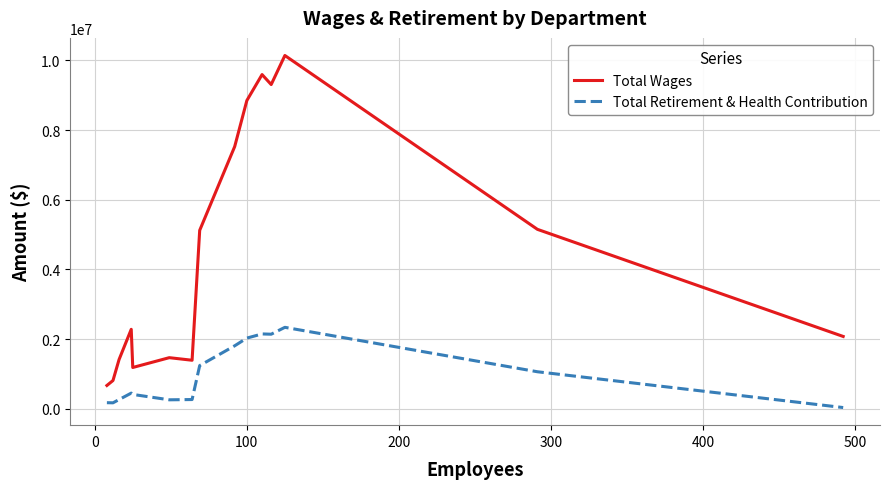

Count the number of data series in this chart.

2